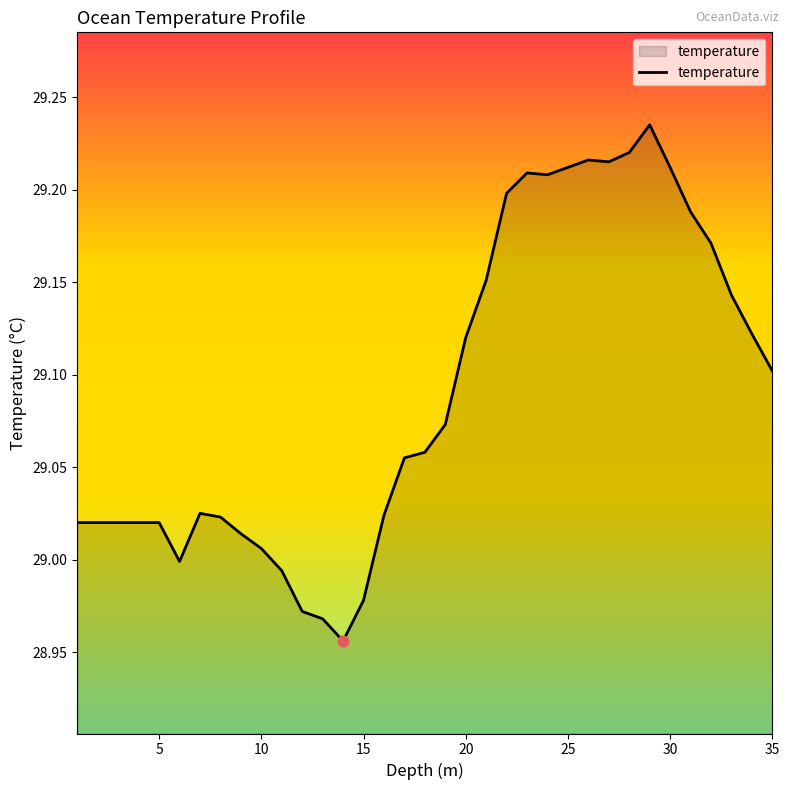

What is the difference between the maximum and minimum values?

0.3